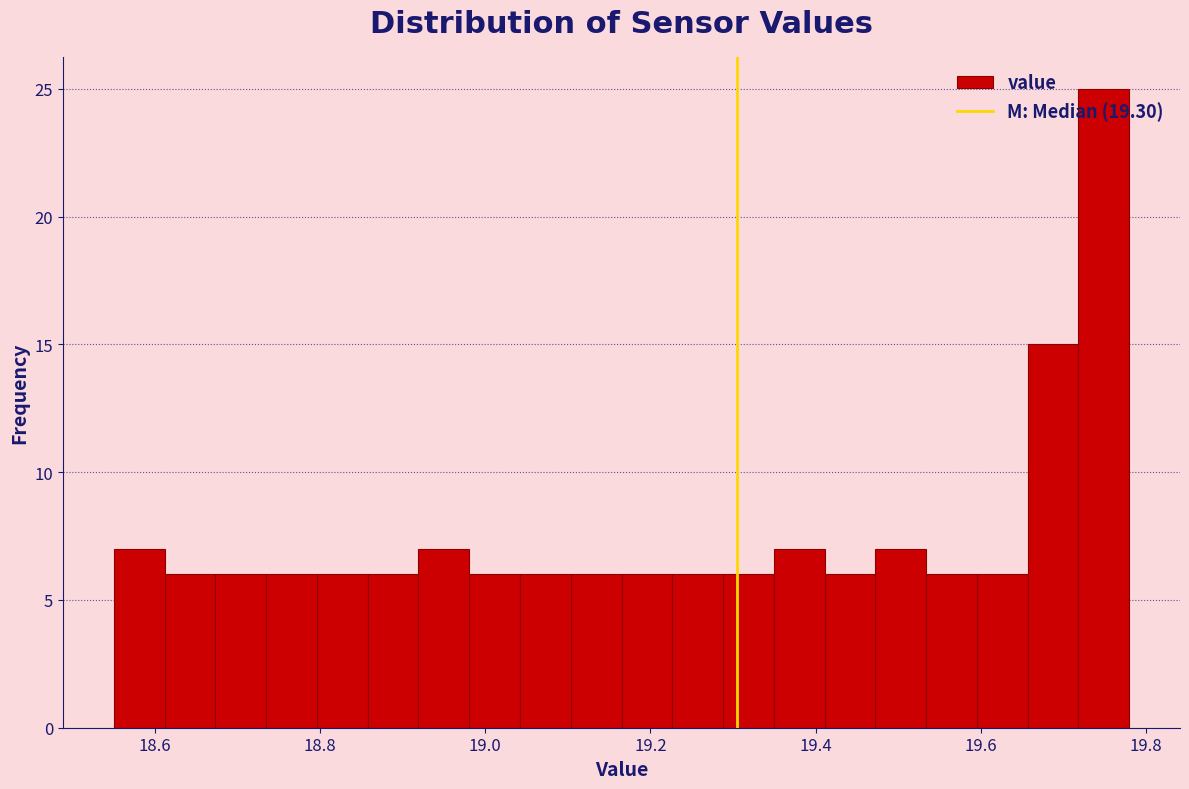

Around what value on the x-axis is the tallest bar? Give the approximate position of its centre, as read against the axis.

19.74